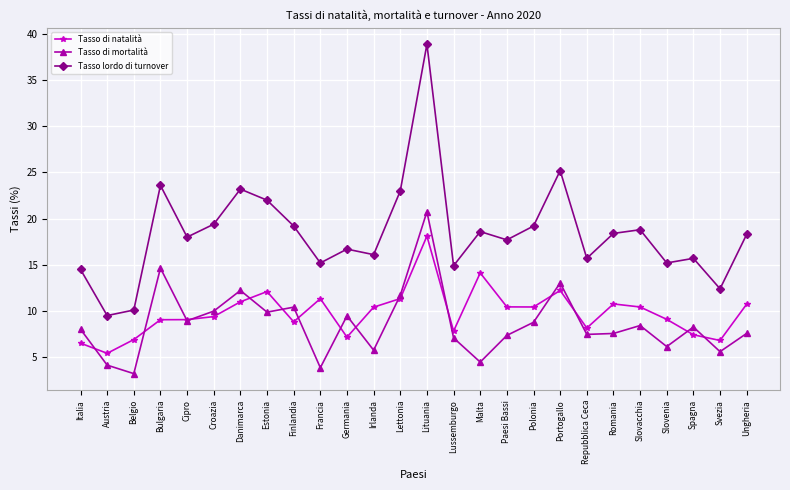

What is the average value of the Tasso di mortalità series?

8.6